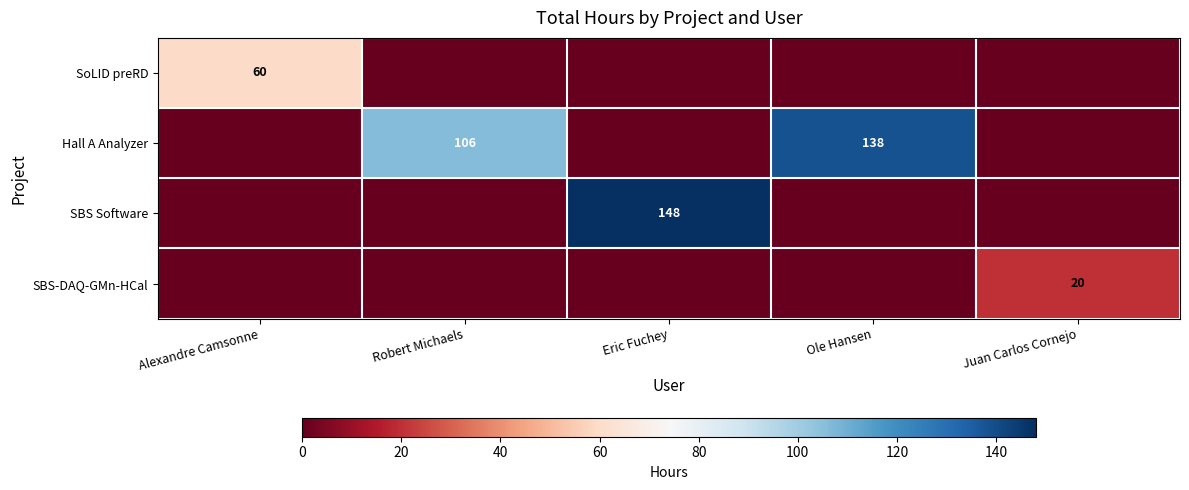

The SoLID preRD series shows 60 at Alexandre Camsonne. True or false?

True